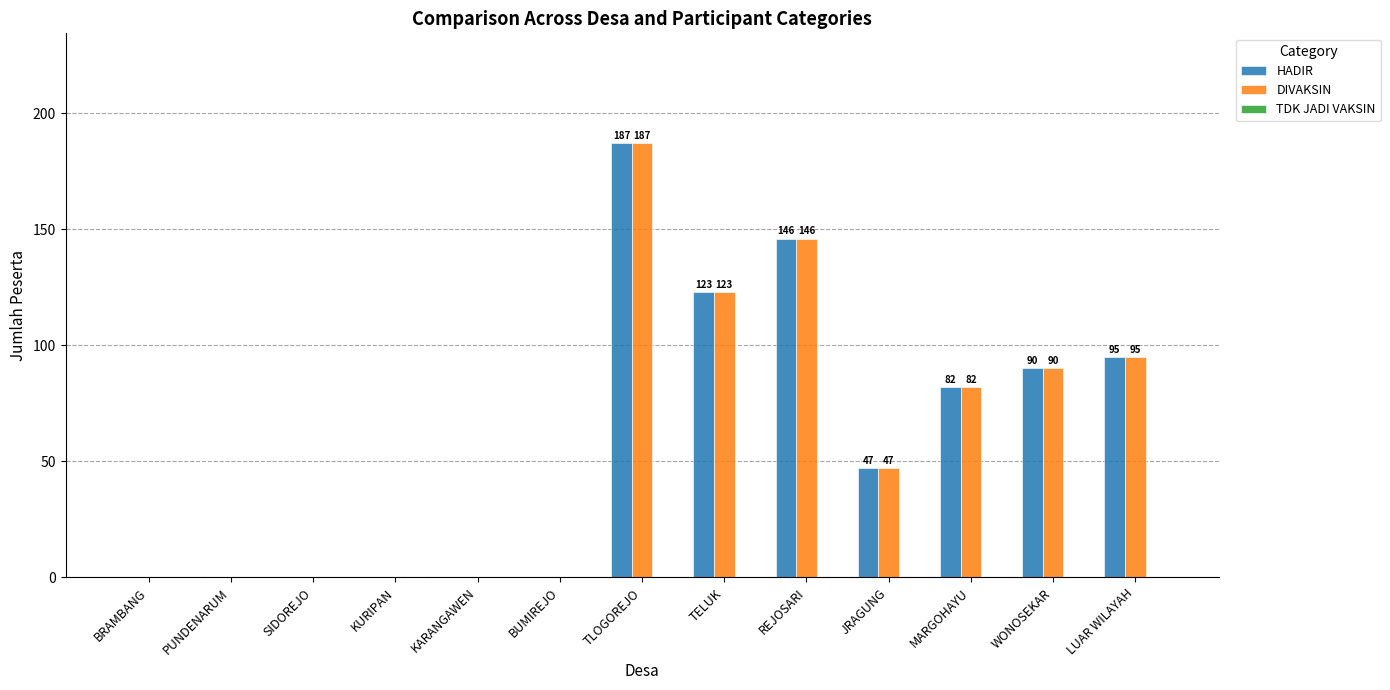

At which label does HADIR reach its peak?

TLOGOREJO